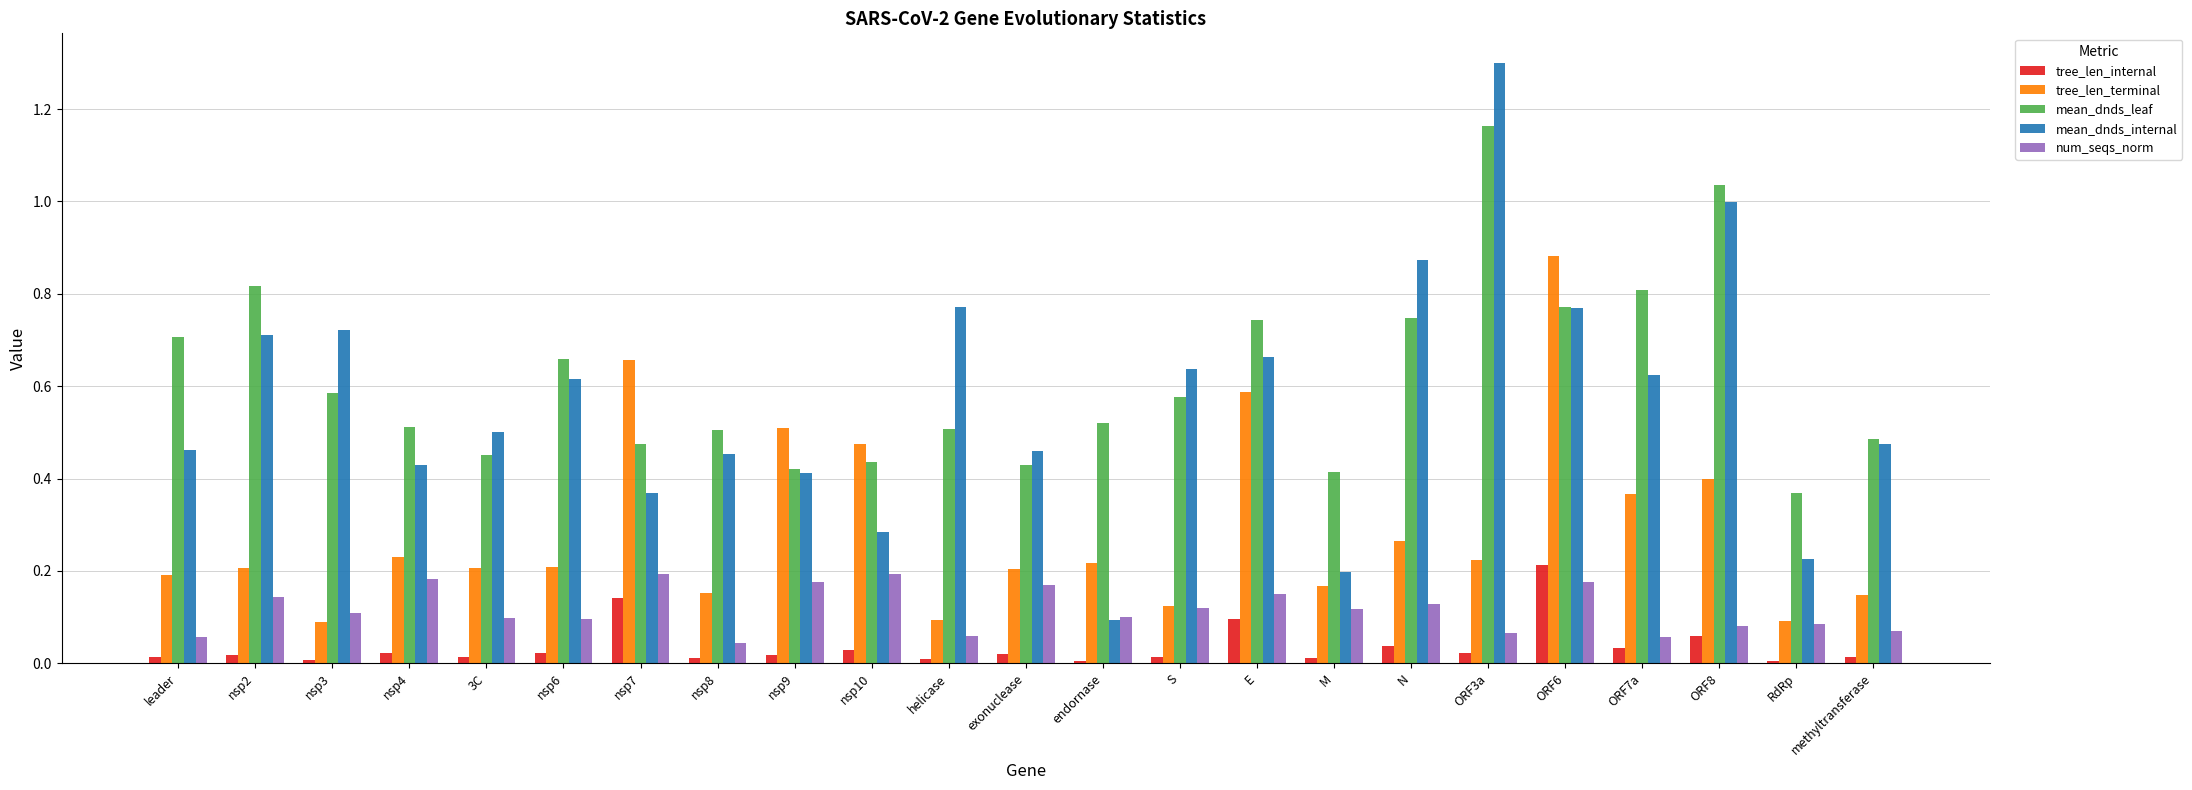

True or false: tree_len_internal has a value of 0.0 at leader.

True